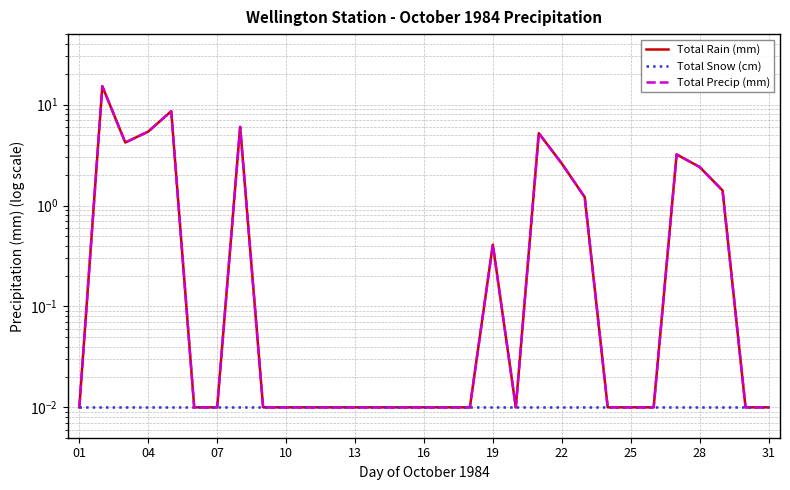

Which series has the largest range (max minus min)?

Total Rain (mm)